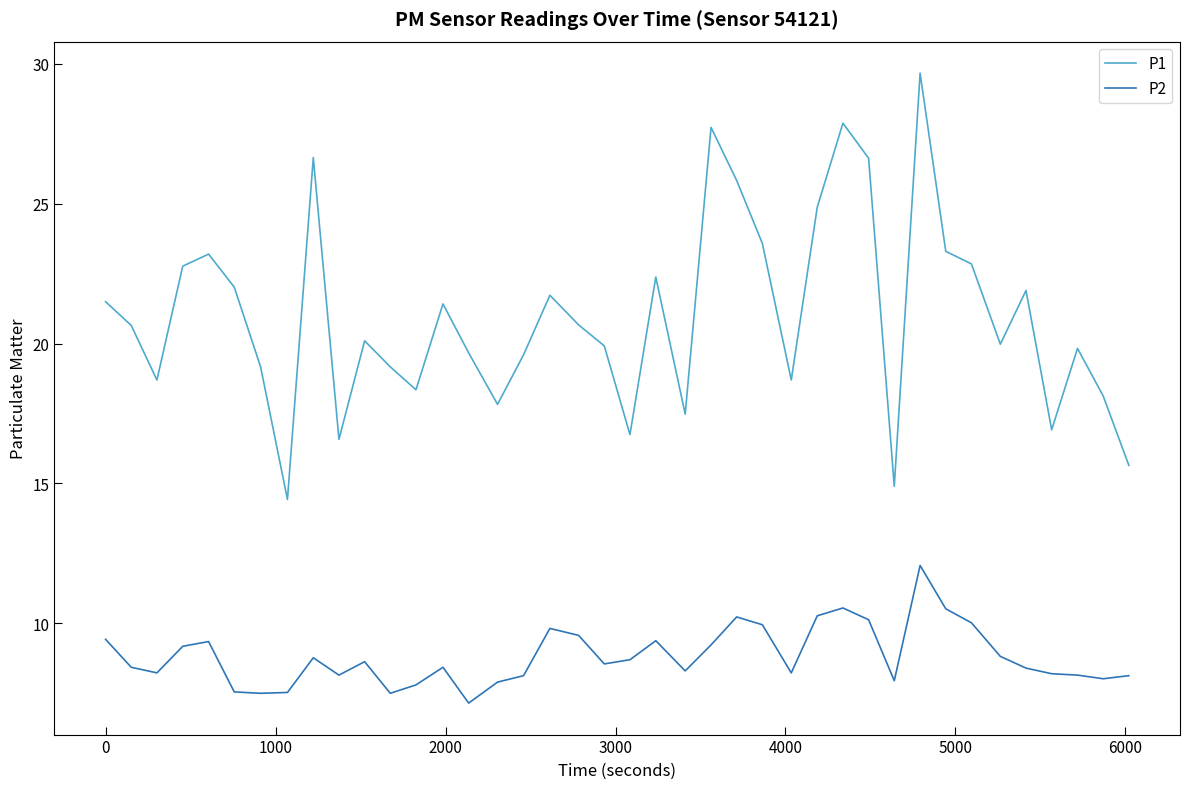

True or false: P2 and P1 intersect in this chart.

False